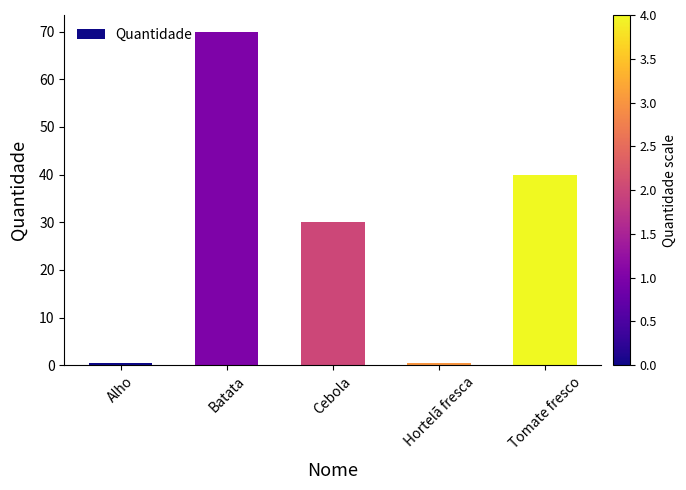

Which category has the highest value across all series?

Batata